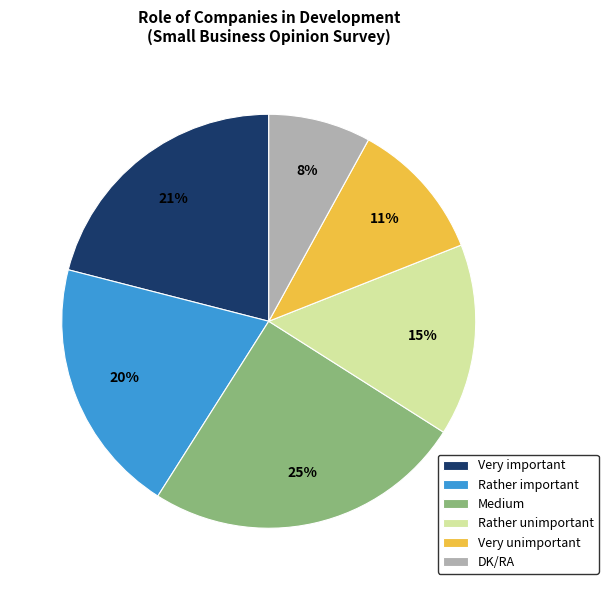

What is the largest slice in the pie chart?

Medium